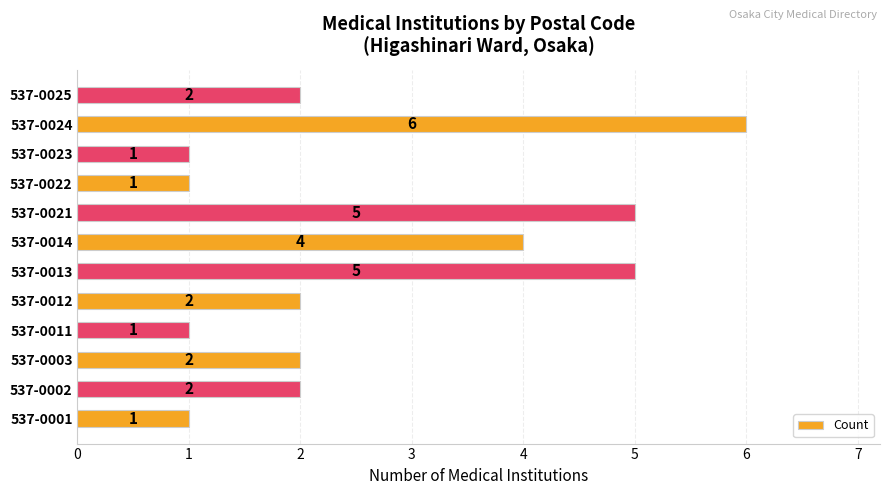

What is the smallest value displayed?

1